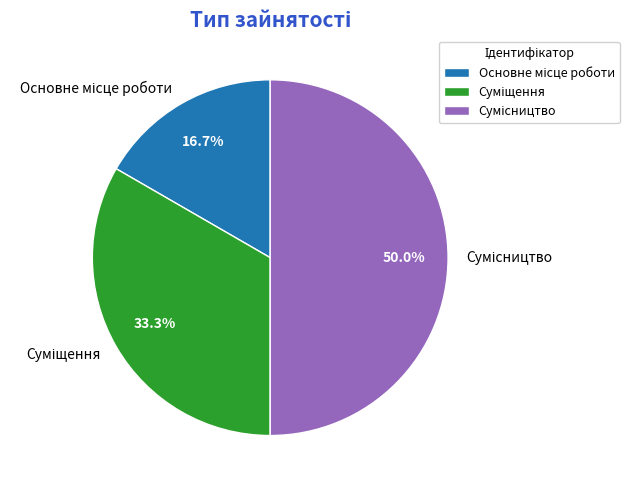

Is there any slice that represents more than half of the pie?

No